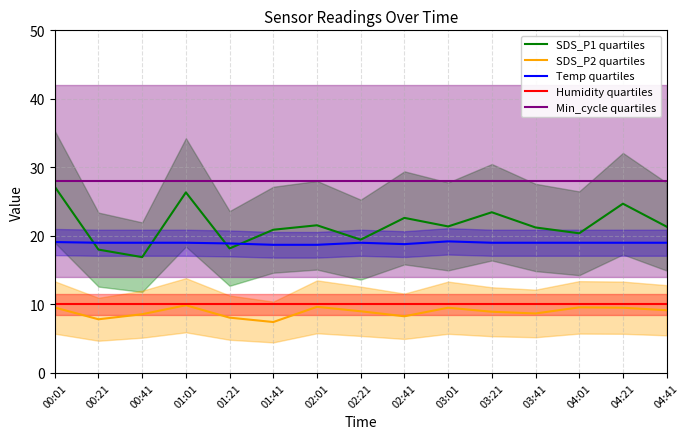

Does the chart have visible grid lines?

Yes